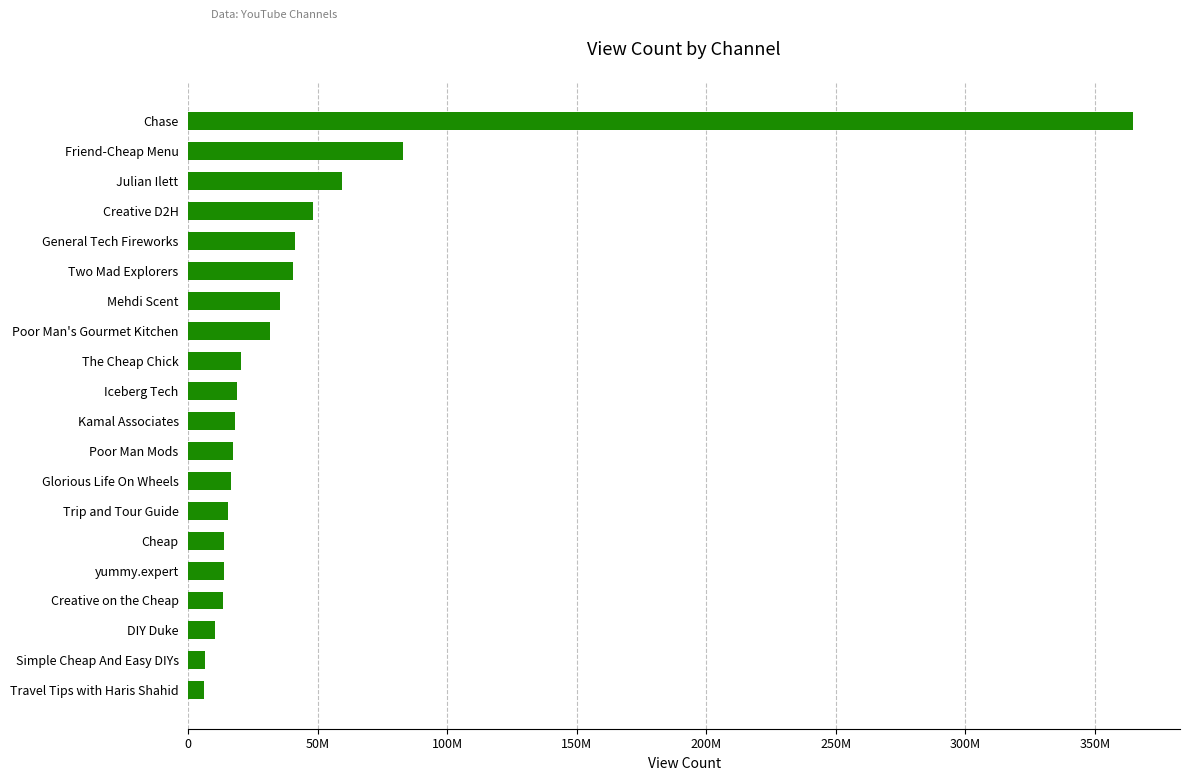

What is the maximum value shown in the chart?

364606914